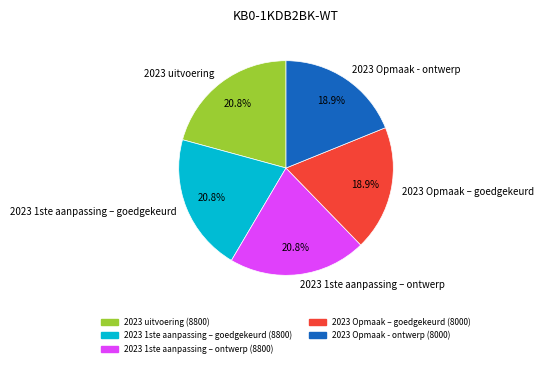

True or false: 2023 1ste aanpassing – ontwerp accounts for 21% of the total.

True